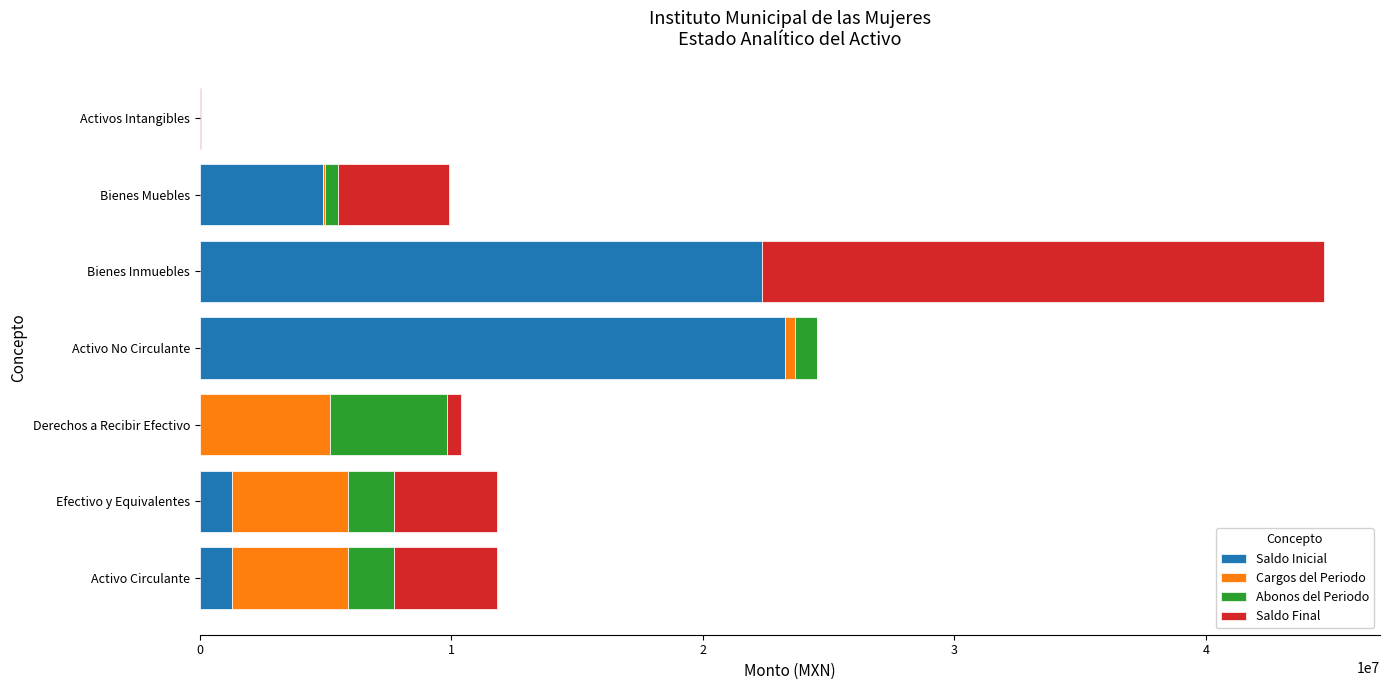

What is the sum of the Saldo Inicial values at Efectivo y Equivalentes and Bienes Inmuebles?

23613112.0